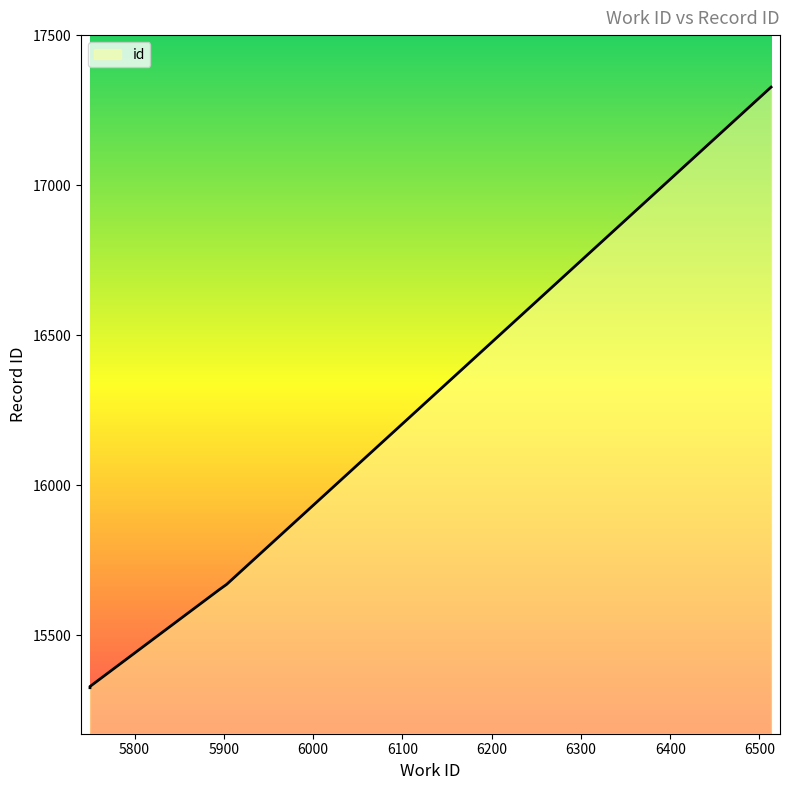

At which label does the data first exceed 15330?

5895